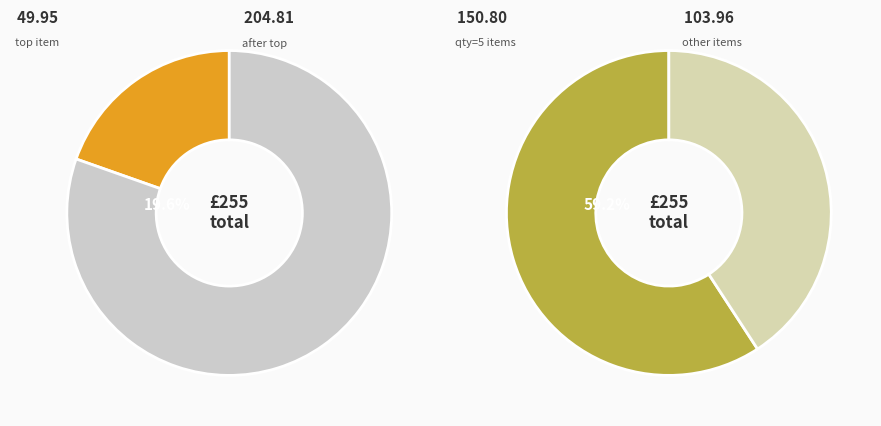

Is the sum of 406 and 894 greater than half?

No